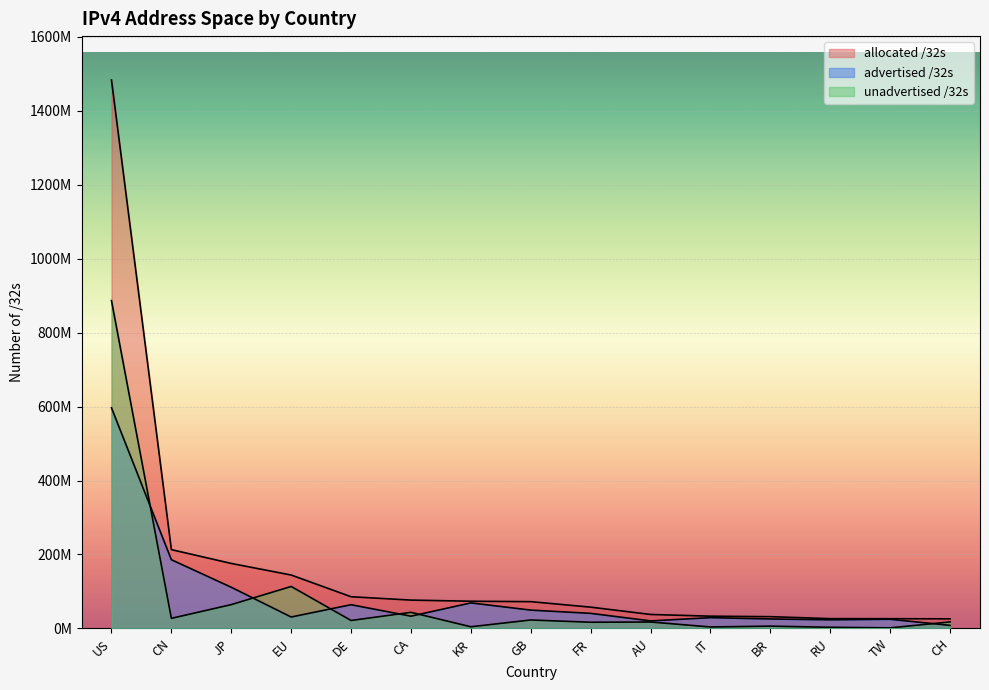

Reading left to right, what are all the values shown in this chart?

allocated /32s: 1482888704	213130752	175752704	144429120	85735992	76641024	73582080	72471896	57578944	37809920	33166528	31852032	26511560	26405632	25986280
advertised /32s: 596456928	185813504	111326477	30936772	64186368	33119680	69056596	49595968	40791296	20407428	29170688	25621760	23361024	24849408	8317193
unadvertised /32s: 886431776	27317248	64426227	113492348	21549624	43521344	4525484	22875928	16787648	17402492	3995840	6230272	3150536	1556224	17669087